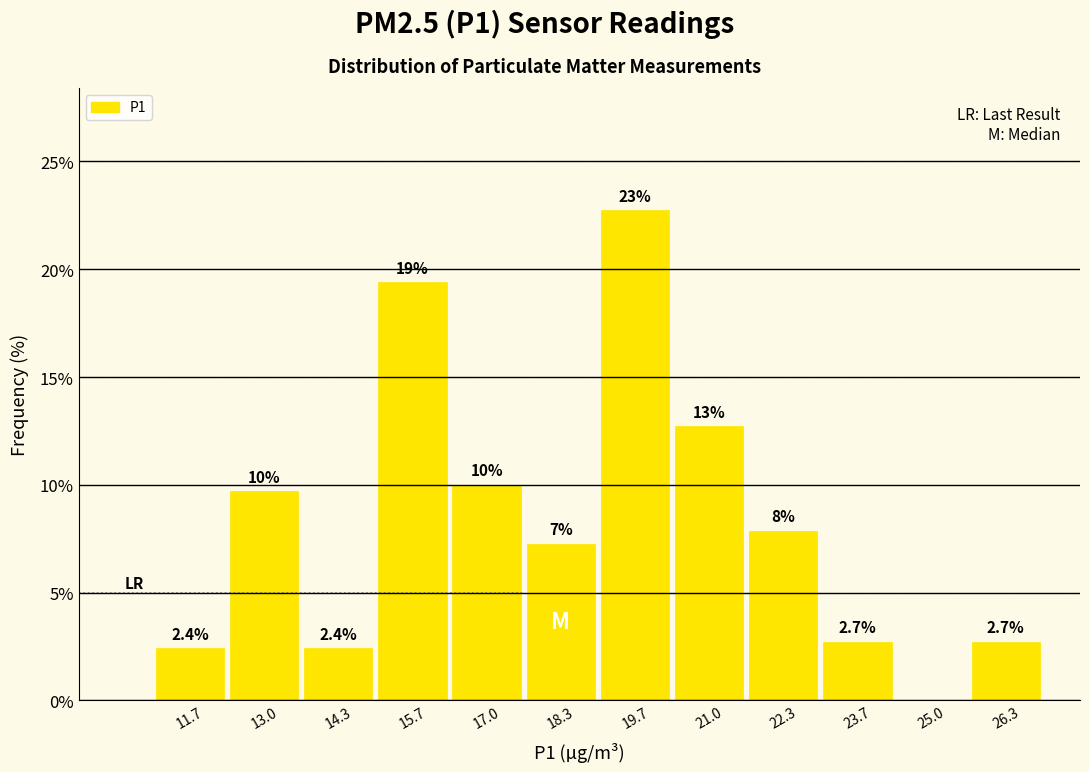

Over which range of the x-axis is the bar tallest?

19.0 to 20.4